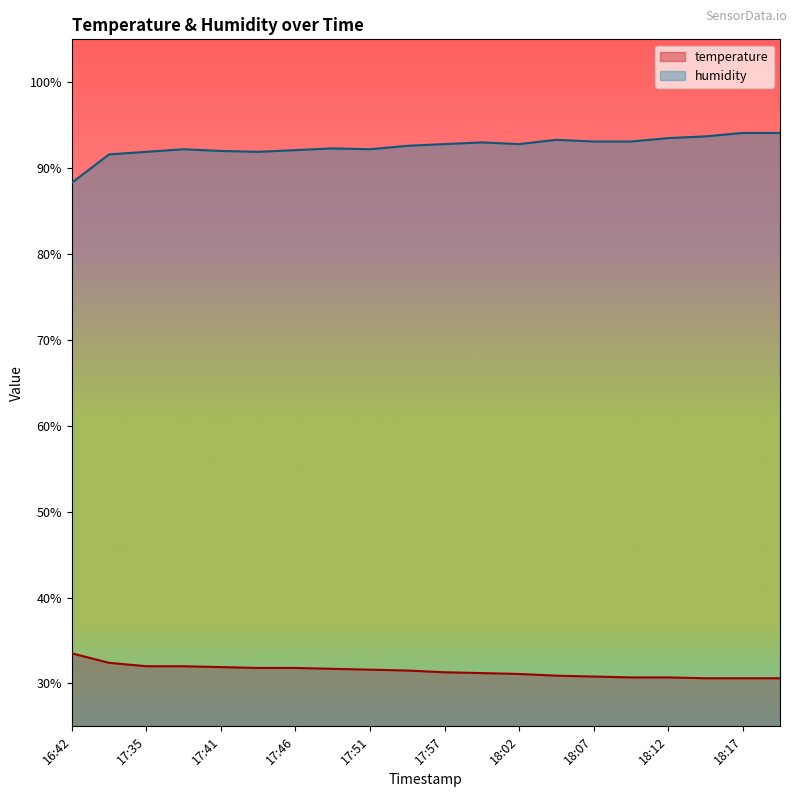

At 17:41, list the series in order from largest to smallest.

humidity, temperature